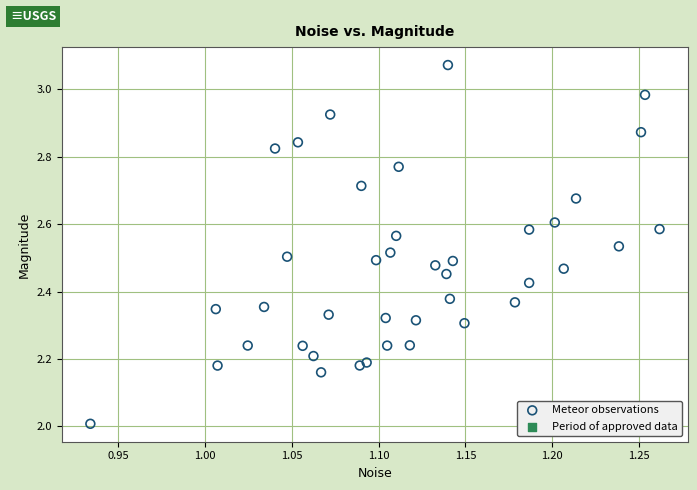

What is the range of Y values (max minus min)?

1.1